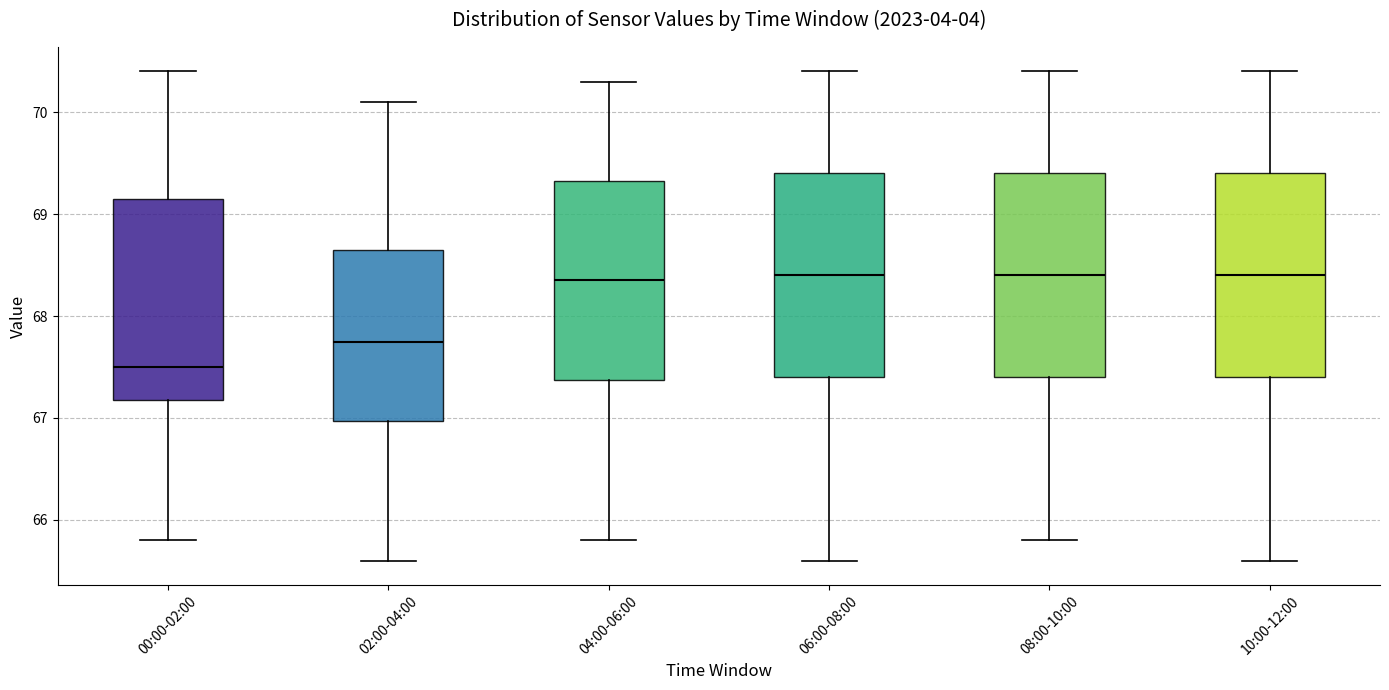

Reading left to right, read every box against the y-axis: the position of its median line, the range the box covers, and the ends of its whiskers. The values are not printed on the chart, so give them approximately, as read against the axis.

00:00-02:00: median 67.5, box 67.2 to 69.2, whiskers 65.8 to 70.4
02:00-04:00: median 67.8, box 67.0 to 68.7, whiskers 65.6 to 70.1
04:00-06:00: median 68.4, box 67.4 to 69.3, whiskers 65.8 to 70.3
06:00-08:00: median 68.4, box 67.4 to 69.4, whiskers 65.6 to 70.4
08:00-10:00: median 68.4, box 67.4 to 69.4, whiskers 65.8 to 70.4
10:00-12:00: median 68.4, box 67.4 to 69.4, whiskers 65.6 to 70.4